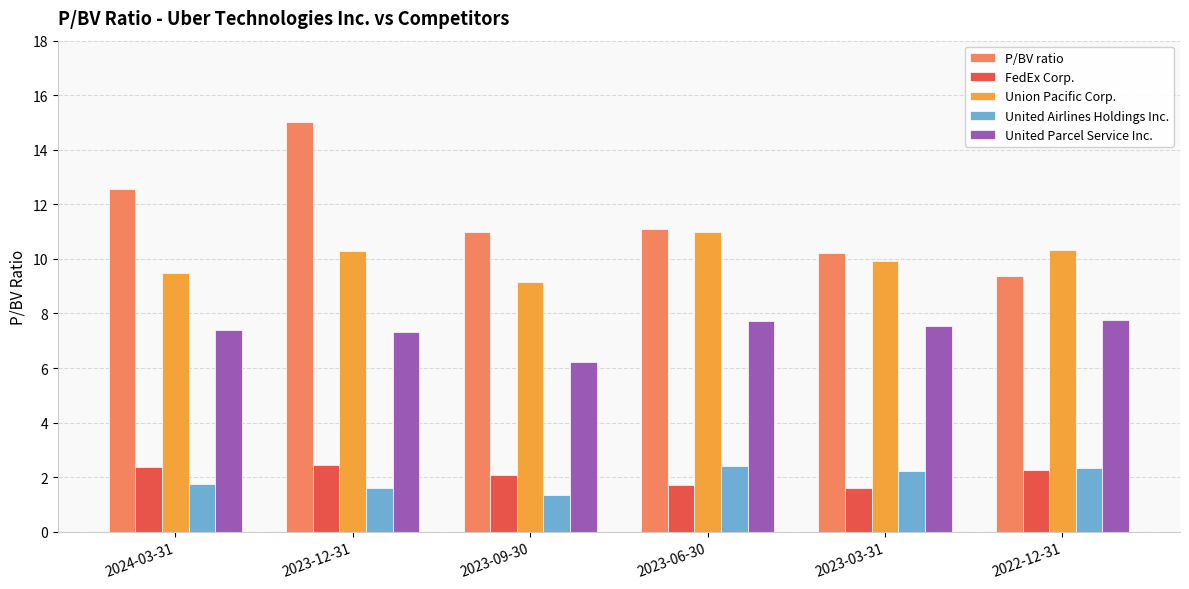

What is the difference between the P/BV ratio values at 2024-03-31 and 2023-12-31?

2.5